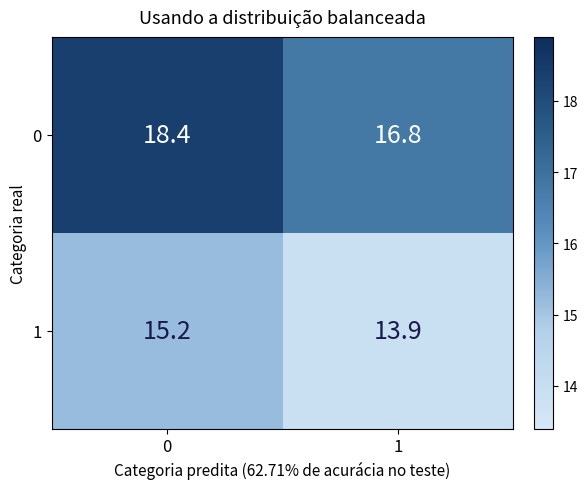

Reading left to right, extract all data points from this chart.

0: 18.4	16.8
1: 15.2	13.9